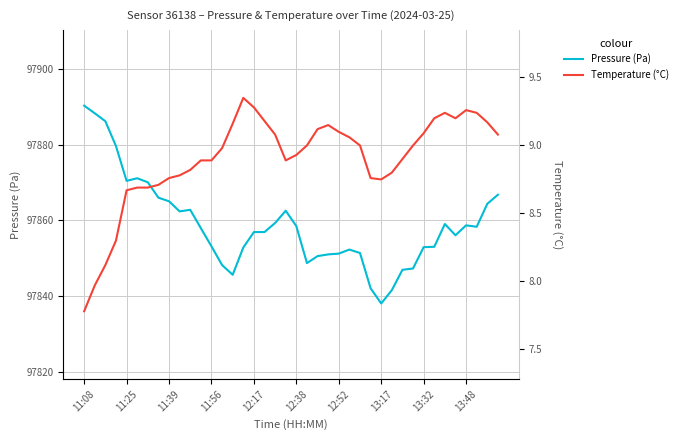

What is the label of the 1st point from the right?

39